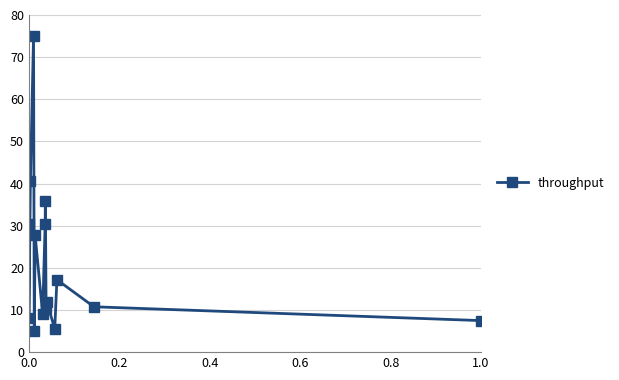

What is the value of the 5th point from the left?

5.0